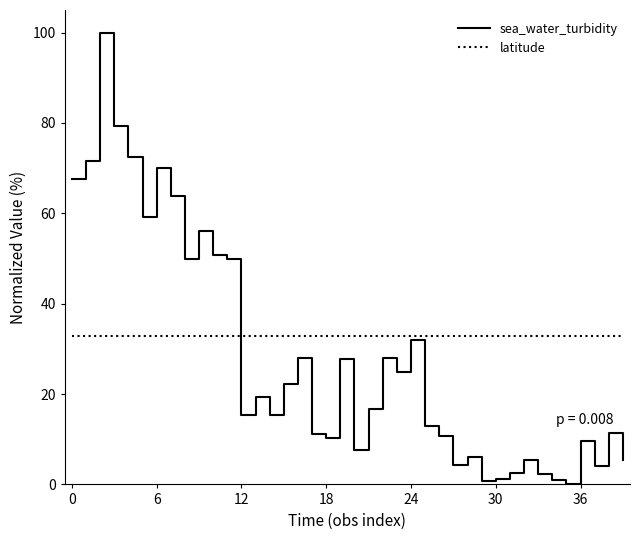

At how many categories does at least one series exceed 58?

8